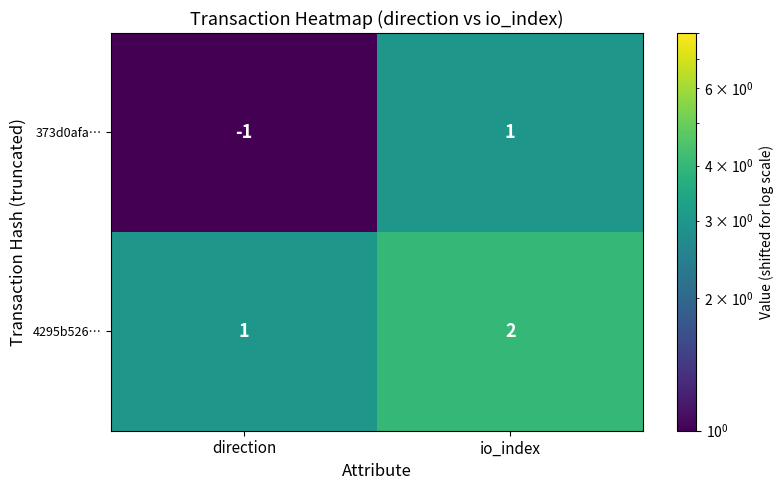

The value of 4295b526… at io_index is 3. True or false?

False